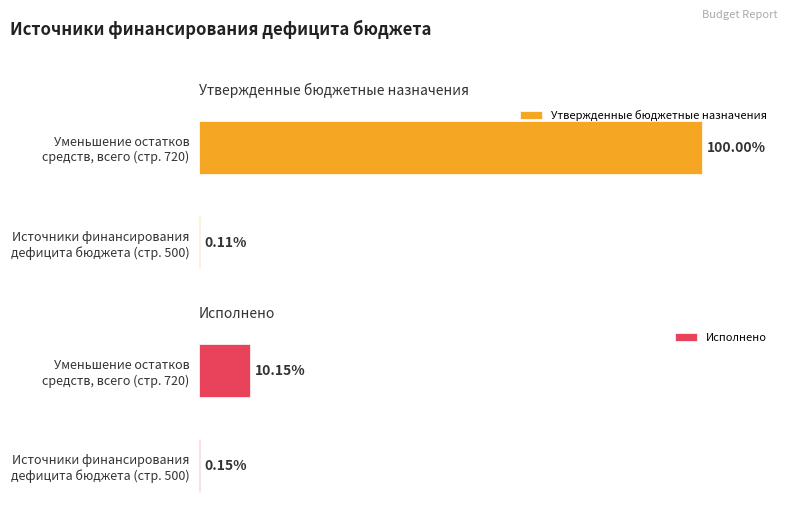

Is it true that Утвержденные (консол. бюджет) equals 14523.7 at 500?

False